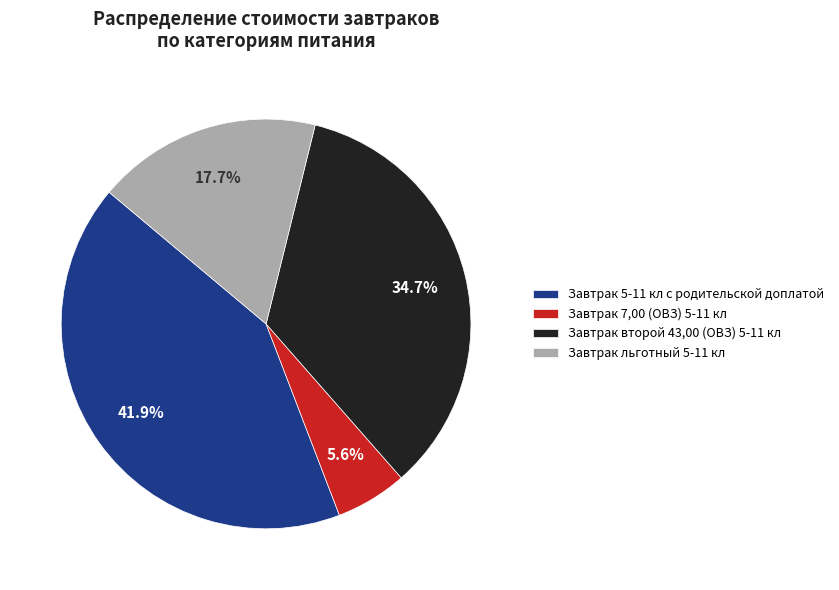

Between Завтрак второй 43,00 (ОВЗ) 5-11 кл and Завтрак 7,00 (ОВЗ) 5-11 кл, which is larger?

Завтрак второй 43,00 (ОВЗ) 5-11 кл